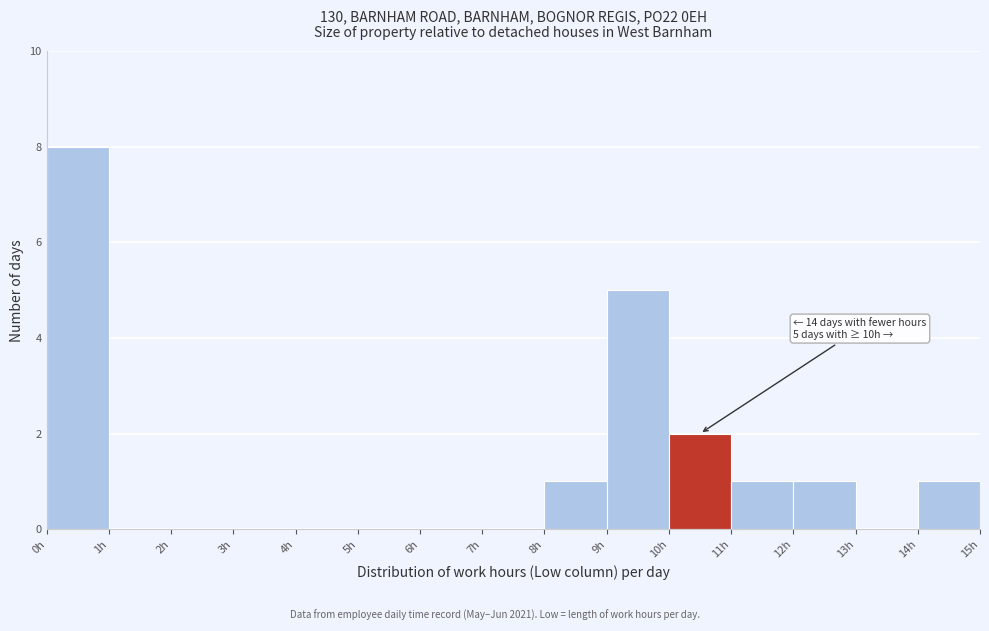

Which range on the x-axis has the tallest bar?

0 to 1